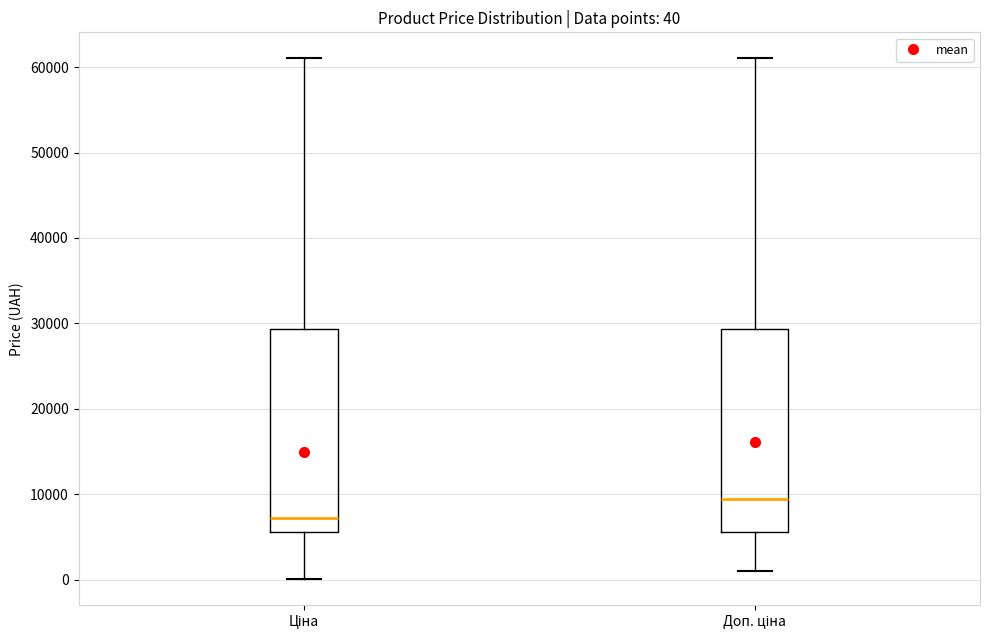

Which box's median line is the highest?

Доп. ціна